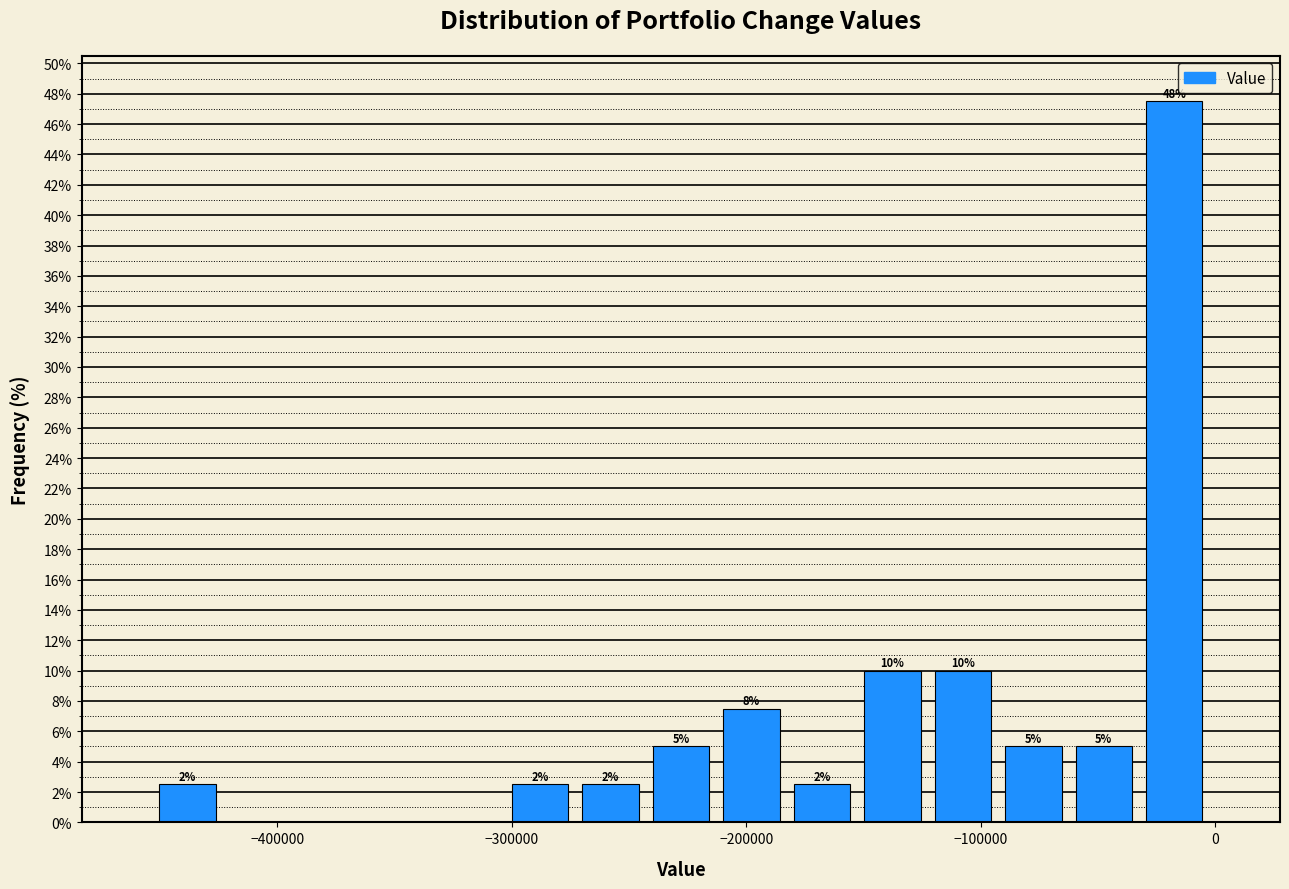

Around what value on the x-axis is the tallest bar? Give the approximate position of its centre, as read against the axis.

-20000